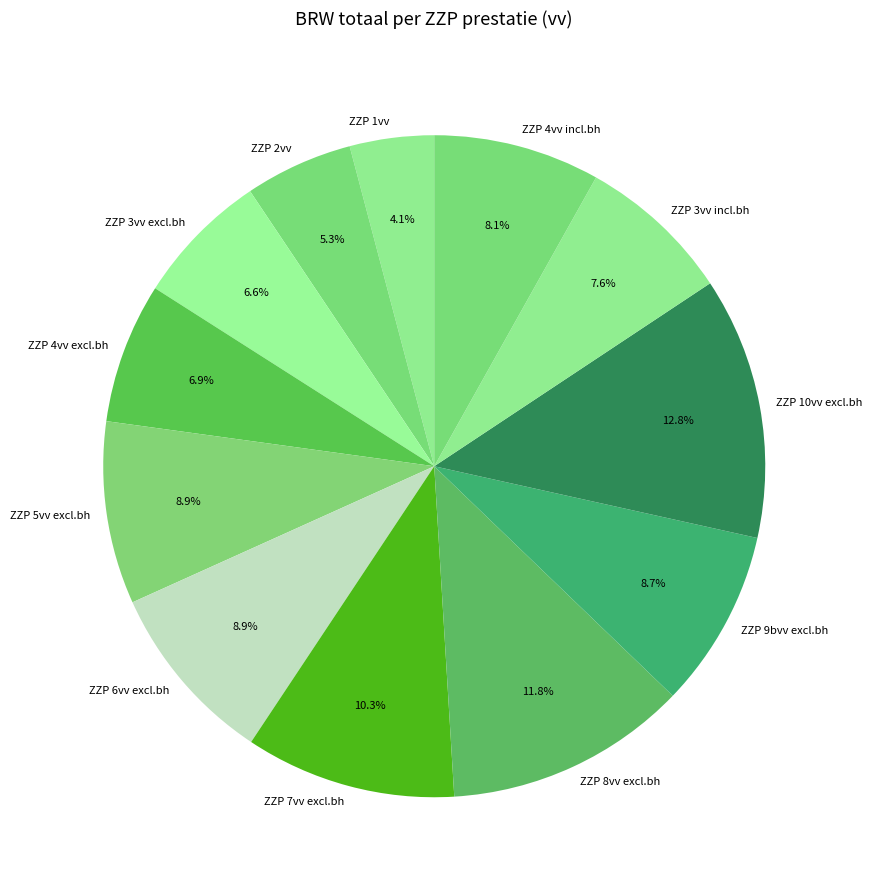

What is the ratio of the value at ZZP 8vv excl.bh to the value at ZZP 10vv excl.bh?

0.9